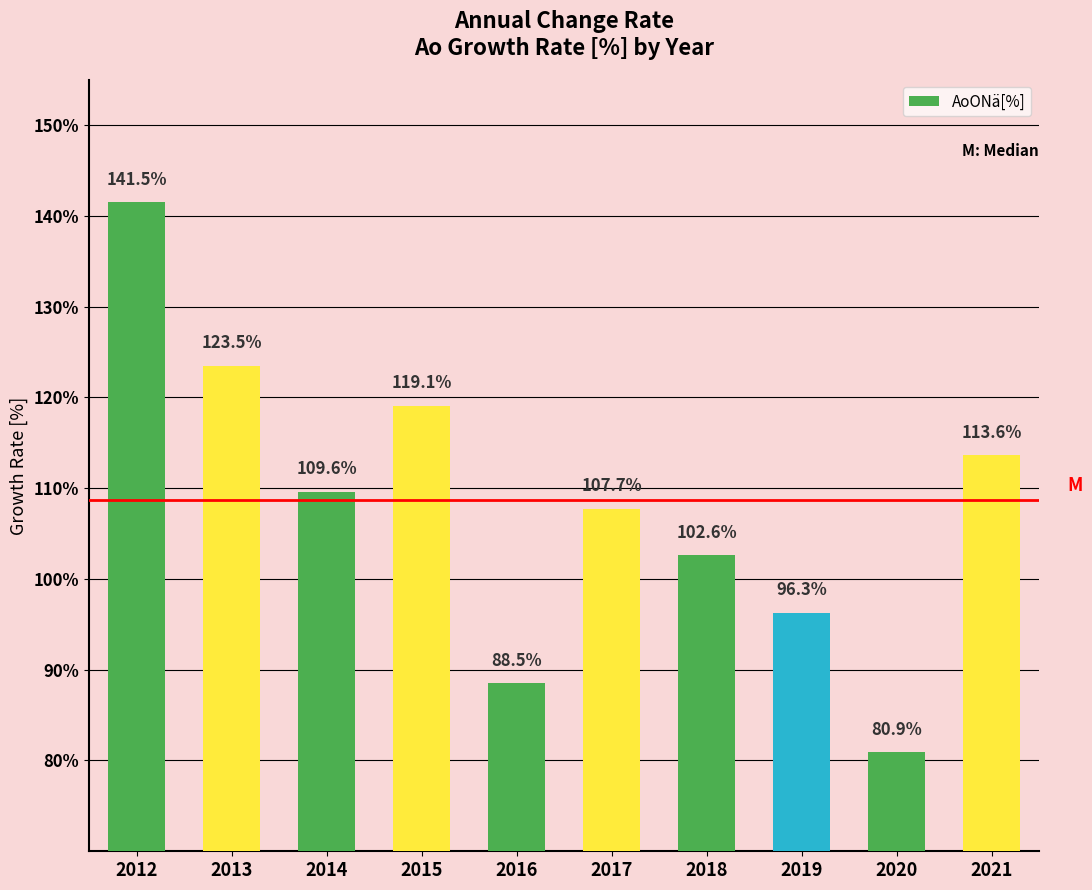

How many bars are there in total?

10